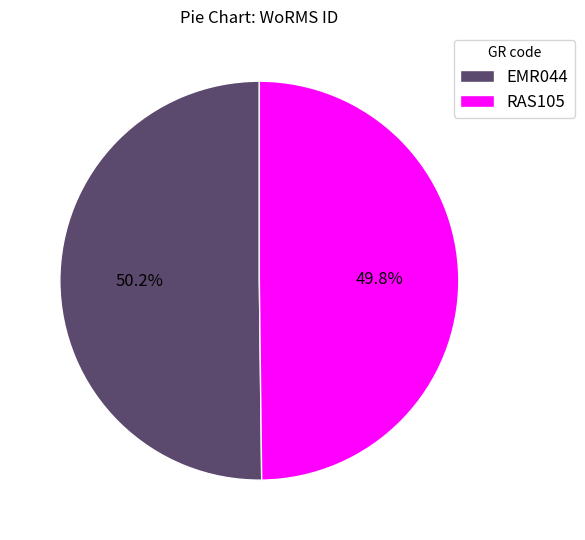

How many slices are in this pie chart?

2